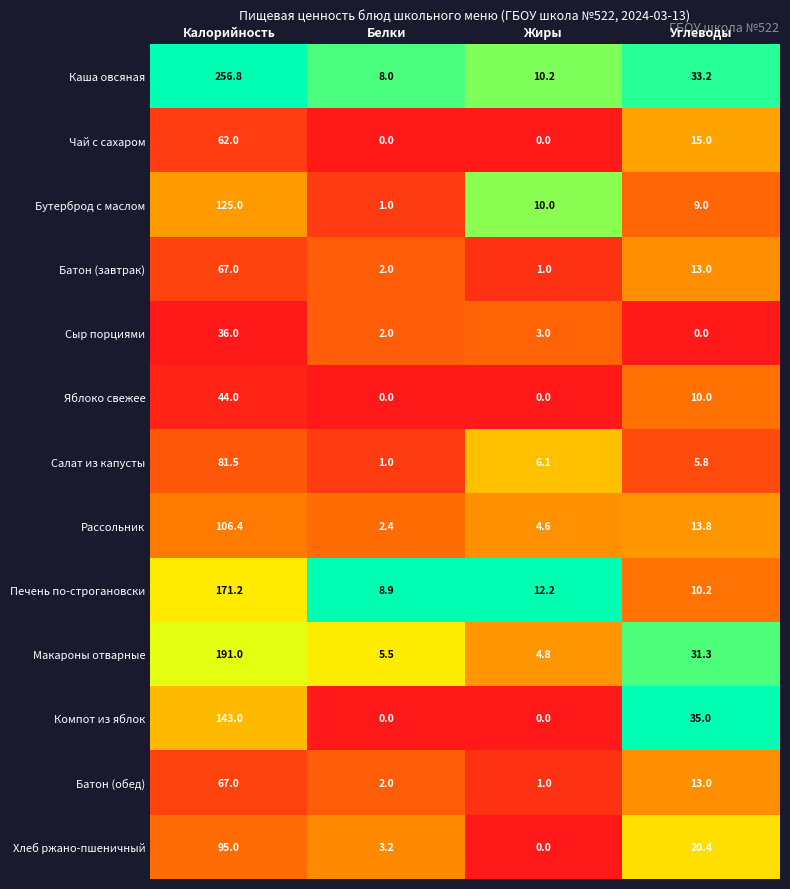

True or false: Хлеб ржано-пшеничный has a value of 11.7 at Углеводы.

False